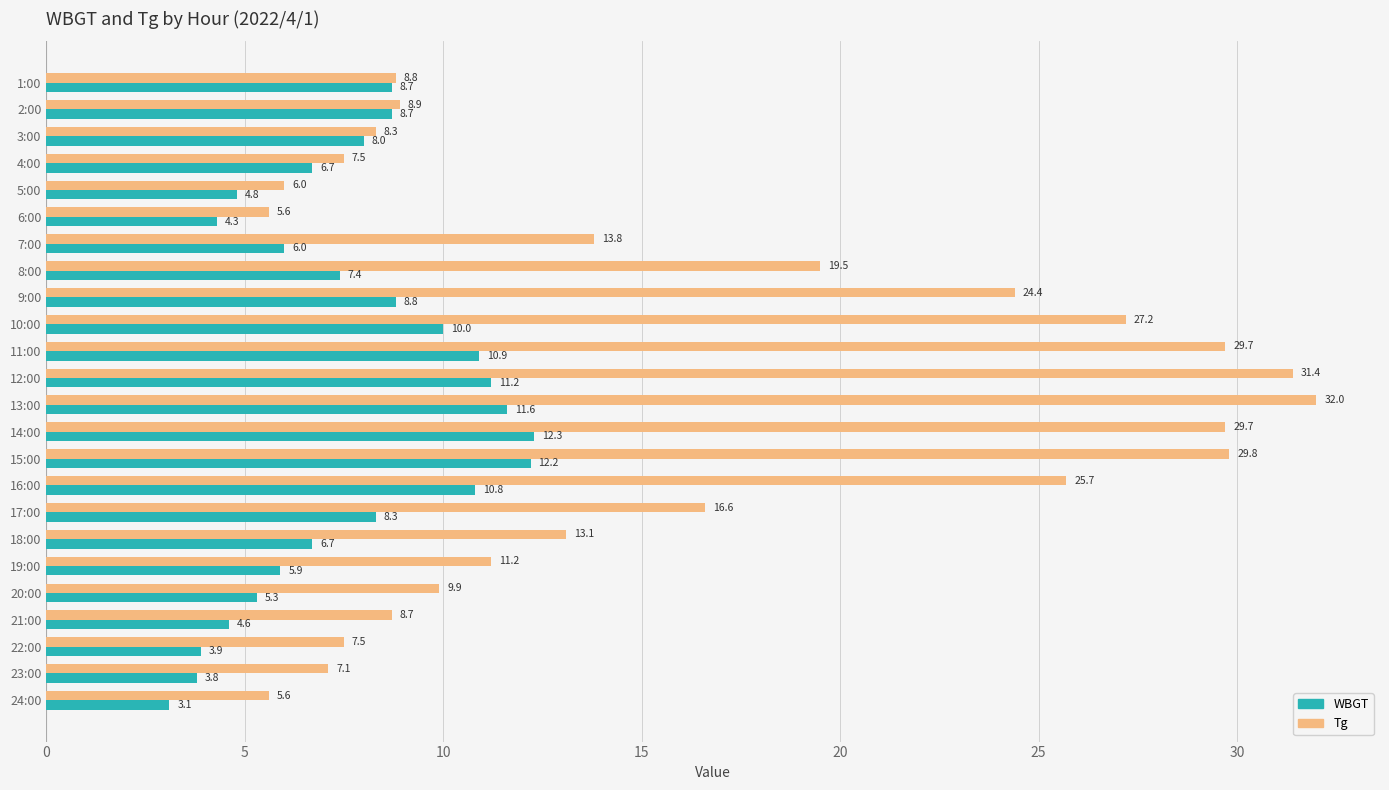

What is the difference between the maximum and second lowest values in the WBGT series?

8.5